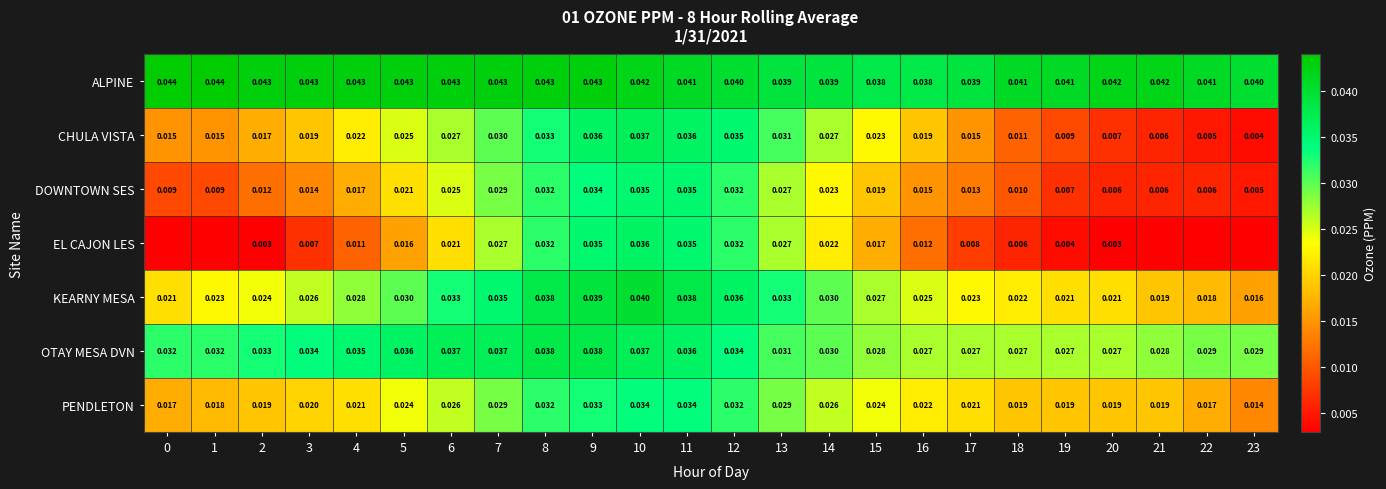

Is the value of PENDLETON at 0 greater than the value of ALPINE at 16?

No